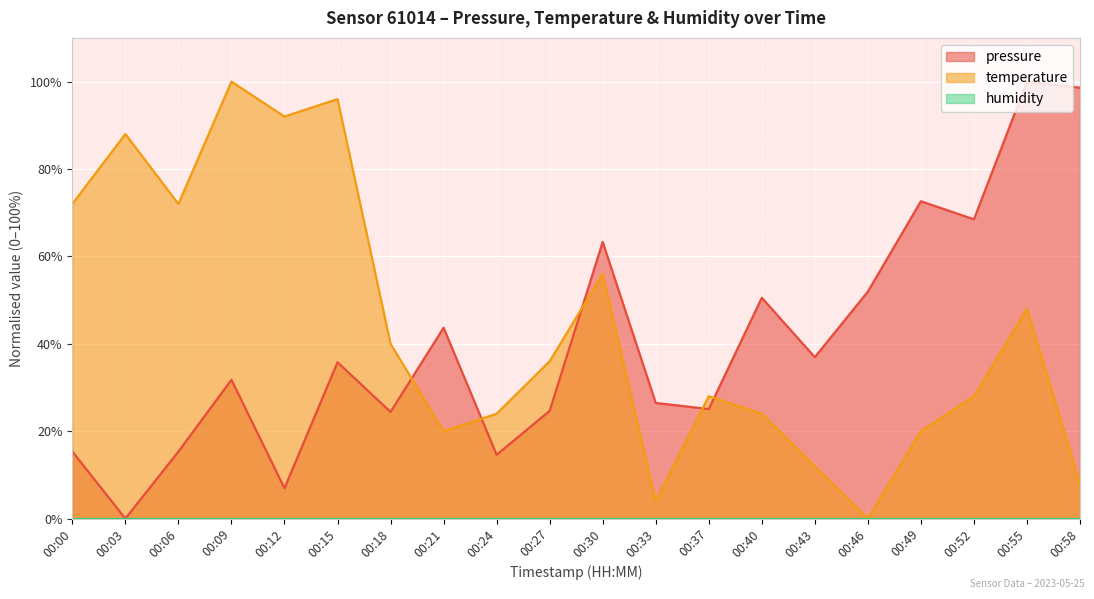

At which category is the sum across all series the highest?

00:55